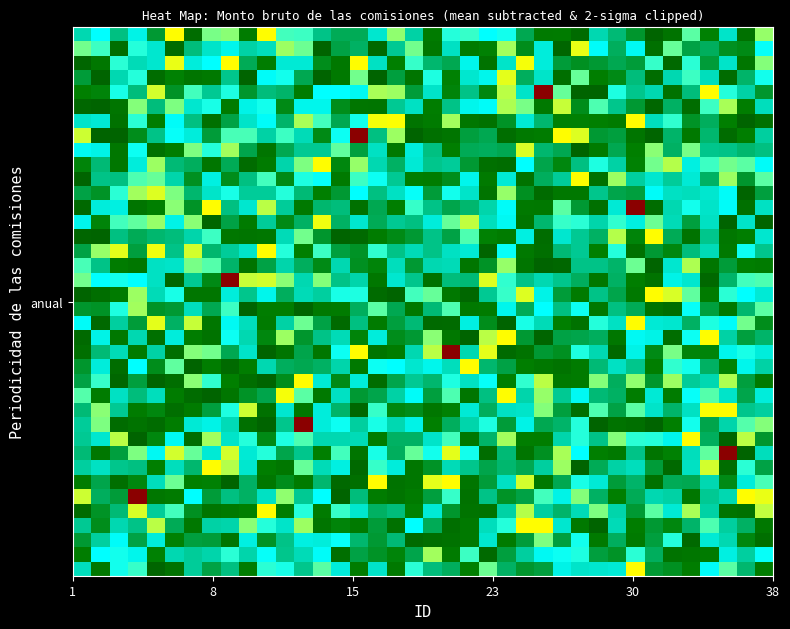

What is the maximum value shown in the chart?

6.0